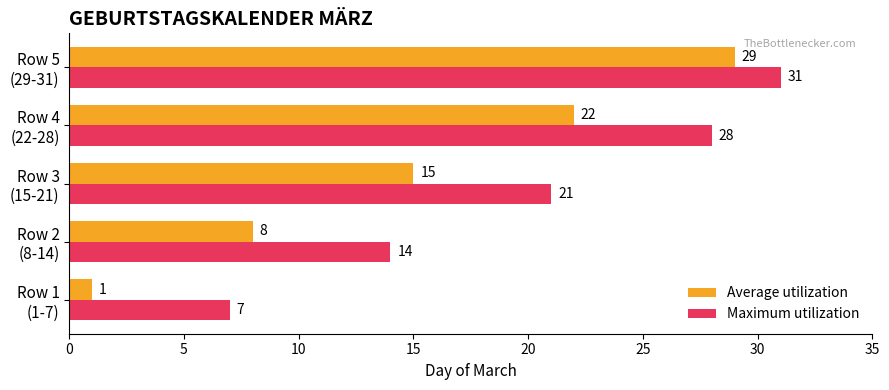

Count the Average utilization values in the range 8 to 22.

3